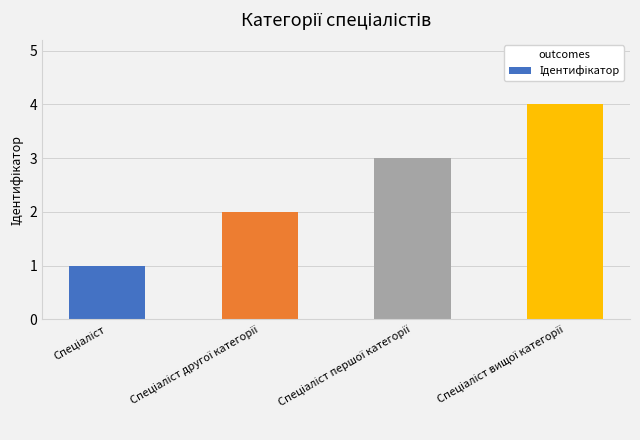

What is the sum of all values?

10